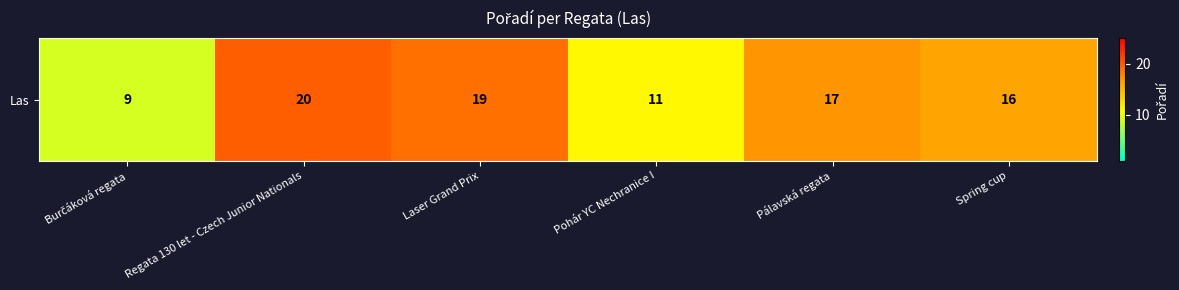

The chart shows a value of 5 at Regata 130 let - Czech Junior Nationals. True or false?

False